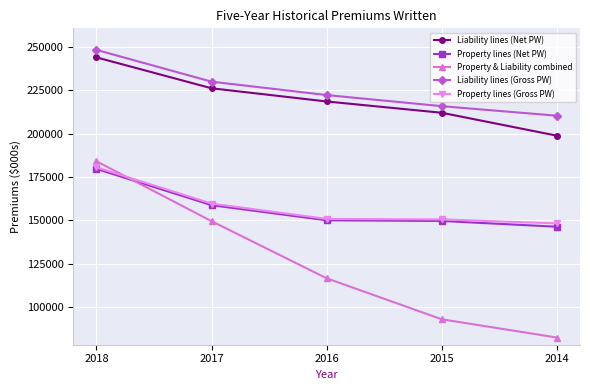

What is the total value across all series at 2015?

821200